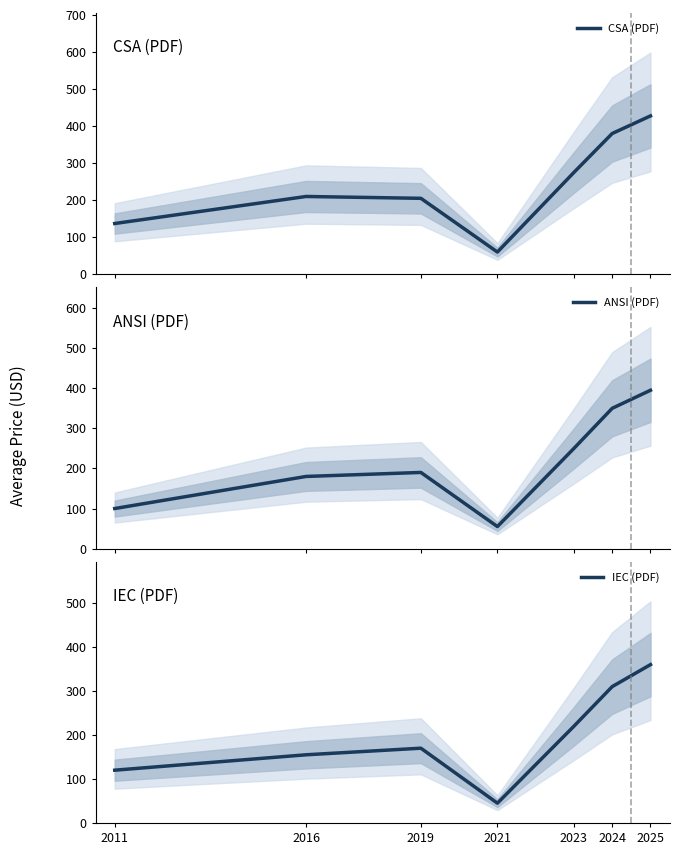

What is the approximate value of IEC (PDF) at 2021?

45